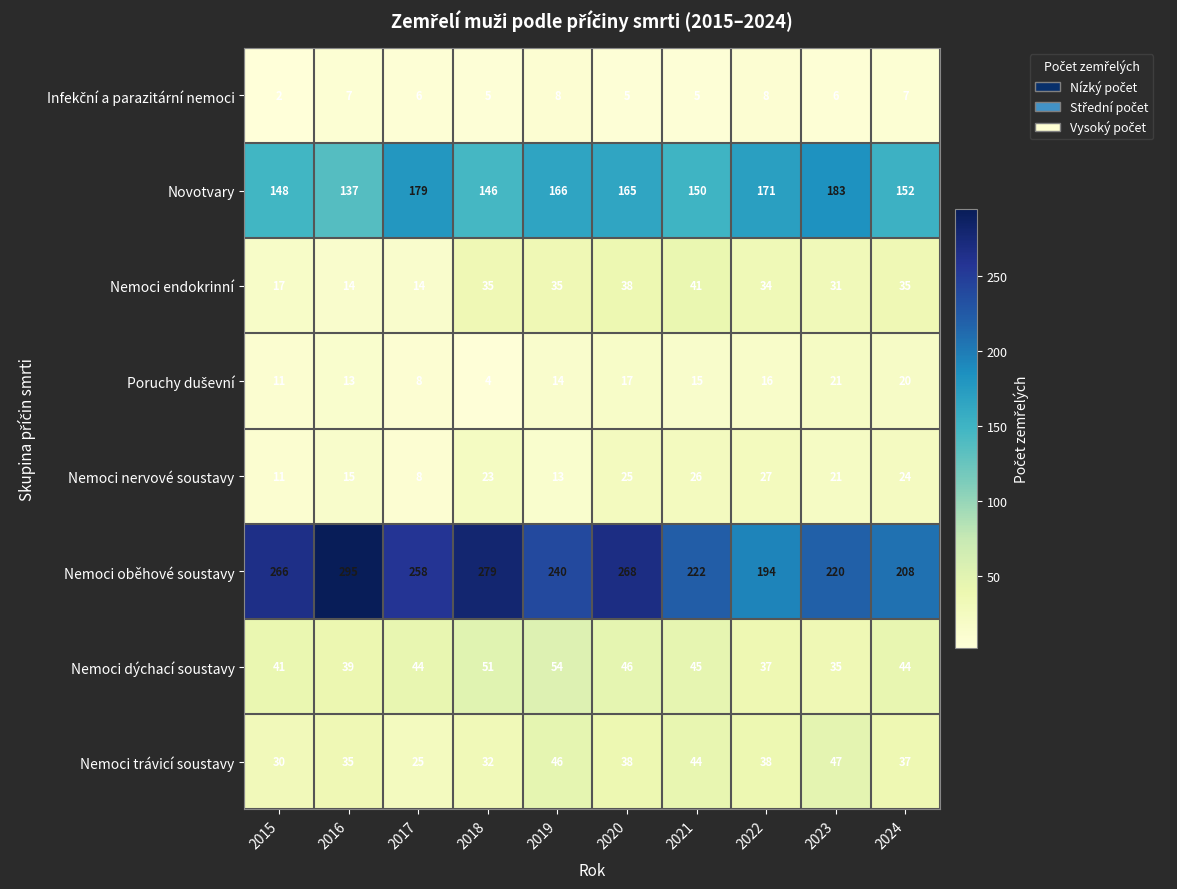

Where does the Nemoci oběhové soustavy series first go above 258?

2015